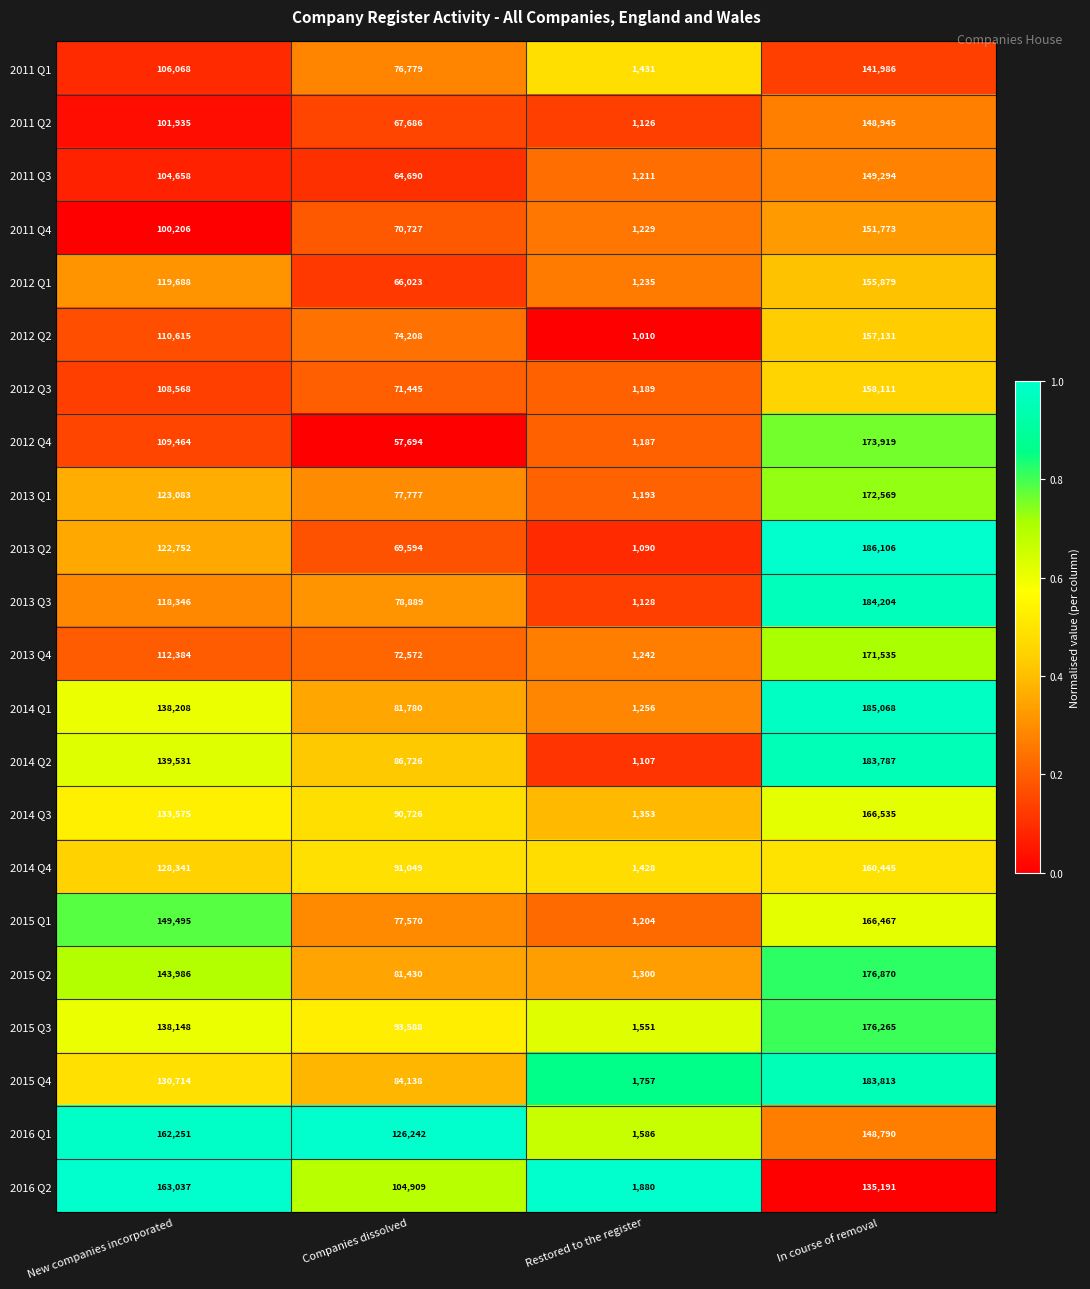

Which series has the largest total across all categories?

2016 Q1